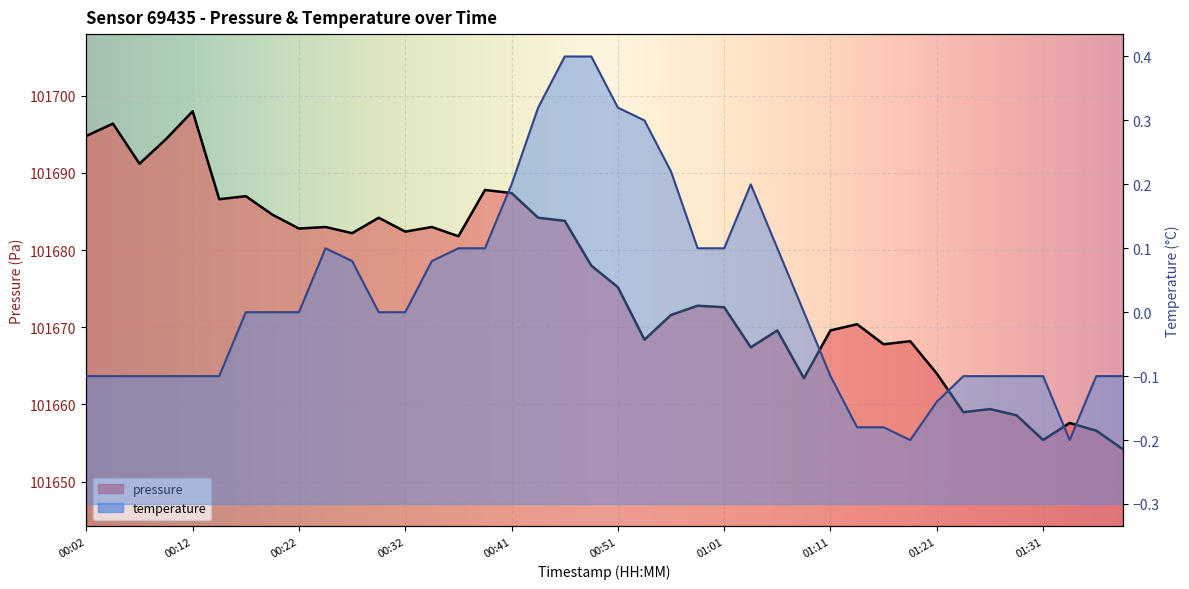

At which category does the chart reach its minimum across all series?

01:38